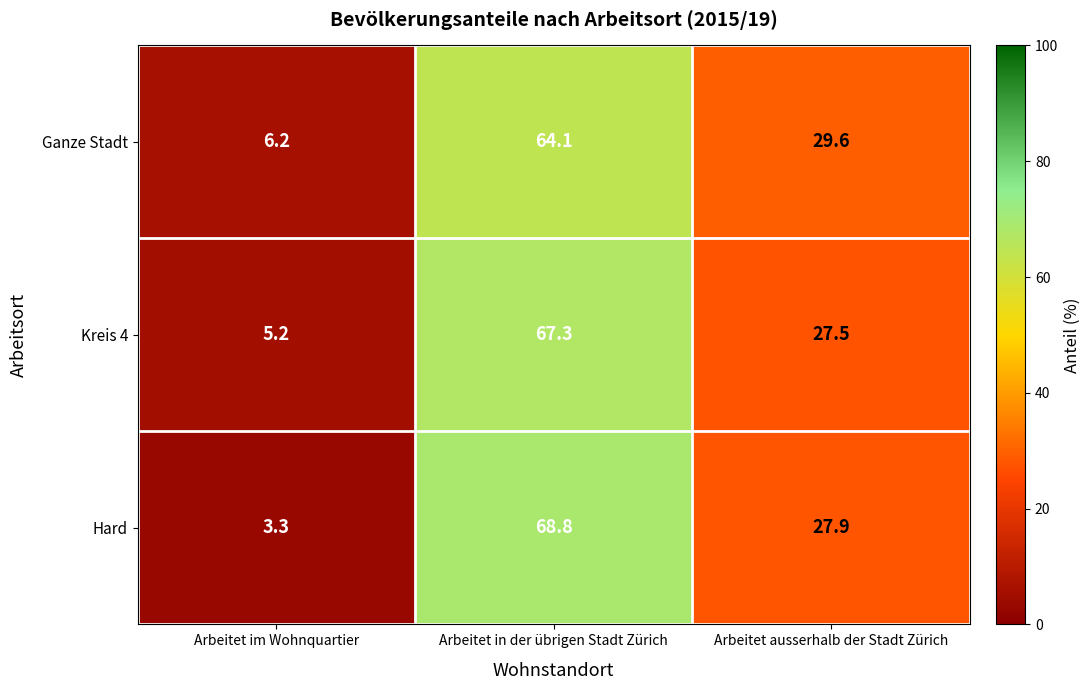

Rank the series by their maximum value, from lowest to highest.

Ganze Stadt, Kreis 4, Hard